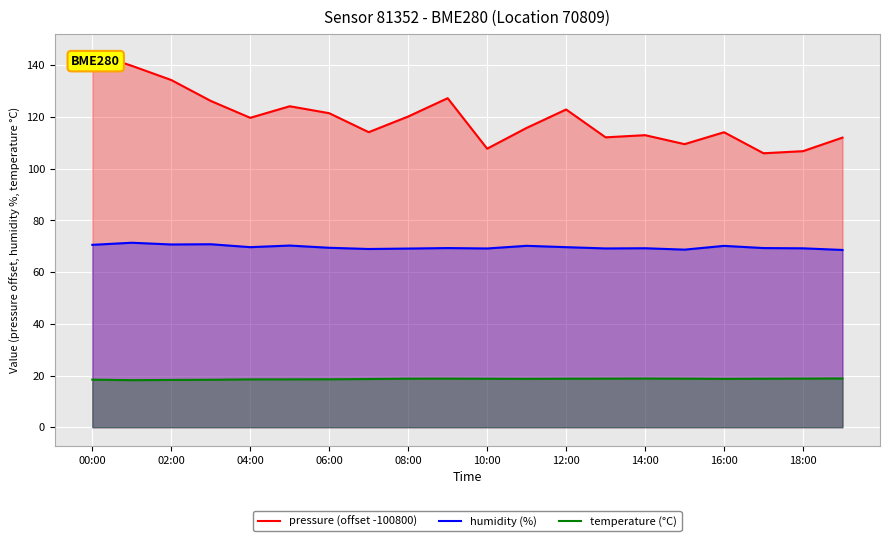

List the series in order of their peak value, highest first.

pressure (offset -100800), humidity (%), temperature (°C)